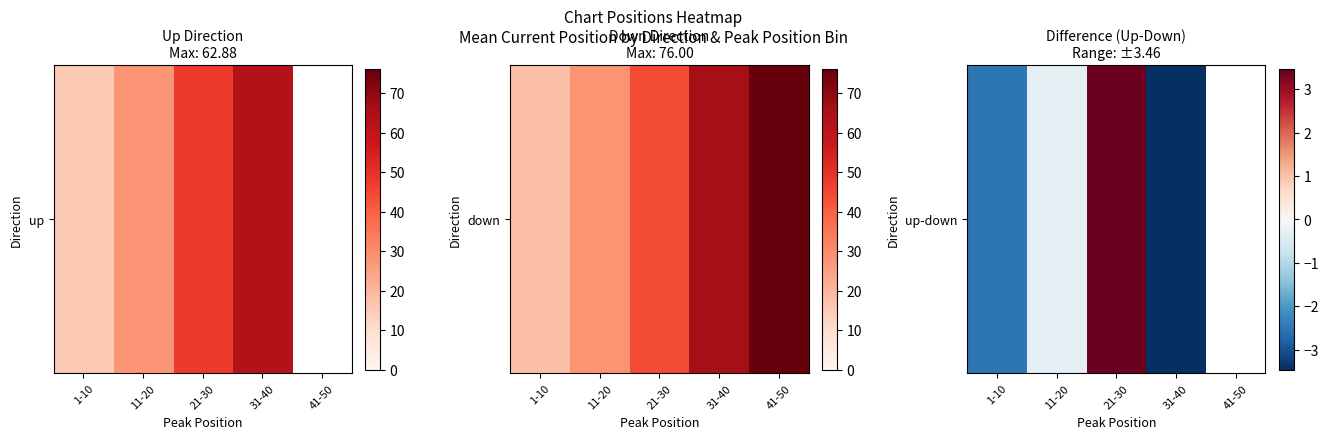

How many data points are less than 0?

3